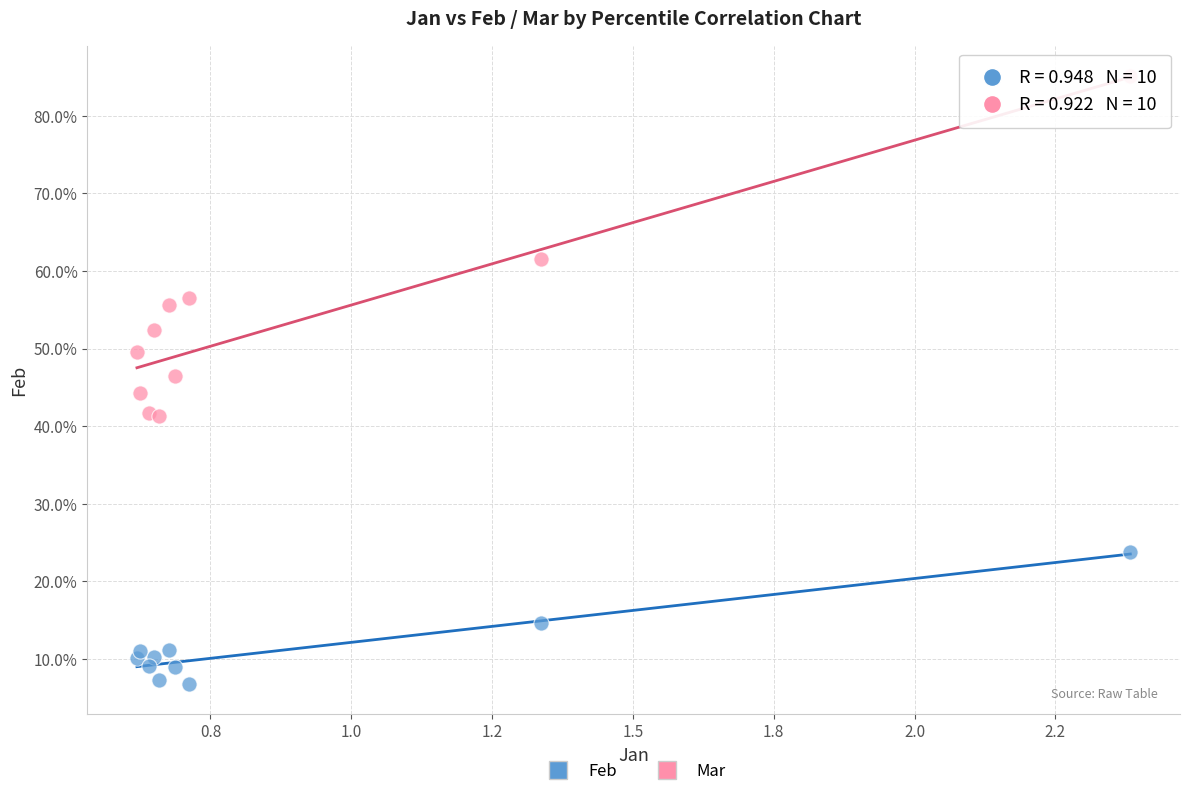

Which series reaches the maximum Y coordinate?

Mar